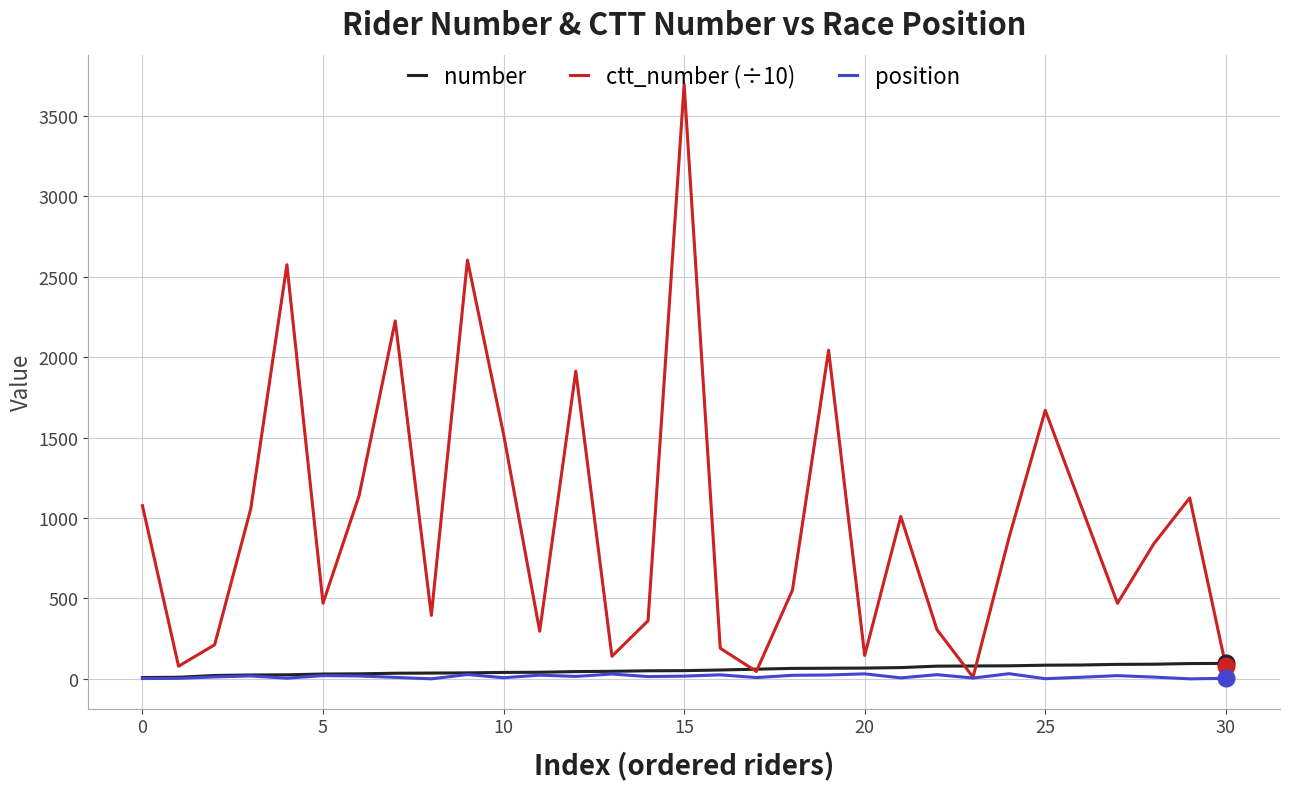

Which series has the largest range (max minus min)?

ctt_number (÷10)